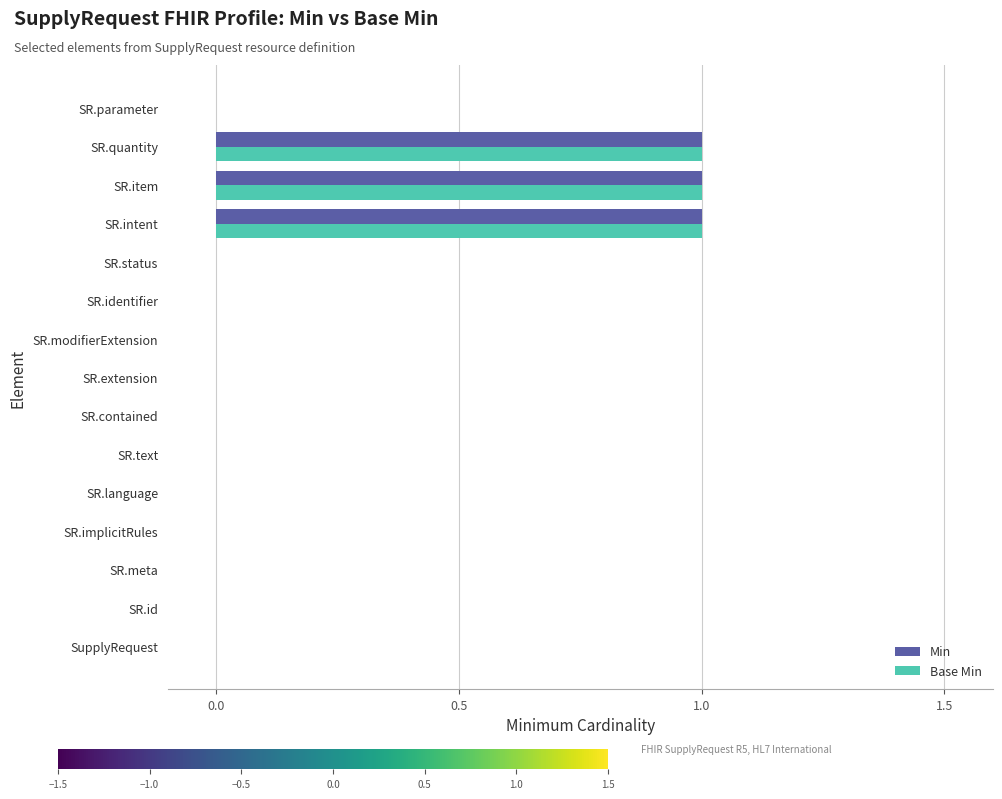

Is it true that Min equals 0 at SR.implicitRules?

True